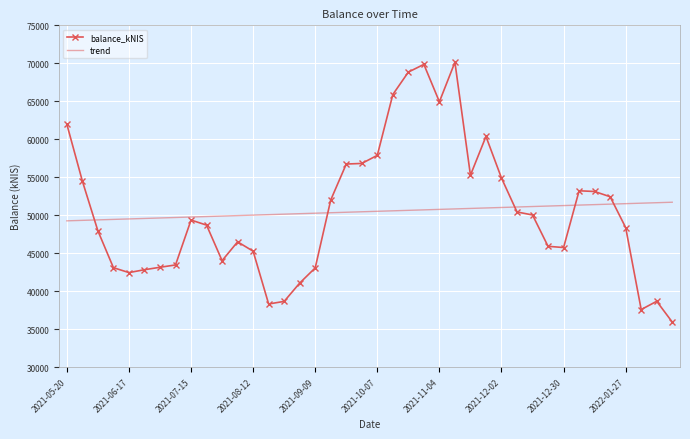

Which series has the widest spread of values?

balance_kNIS